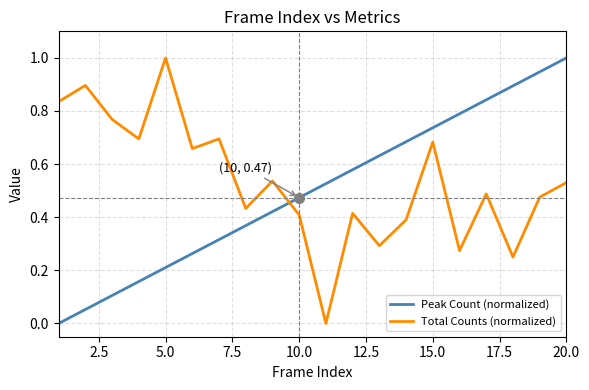

What is the sum of all Total Counts (normalized) values?

10.7